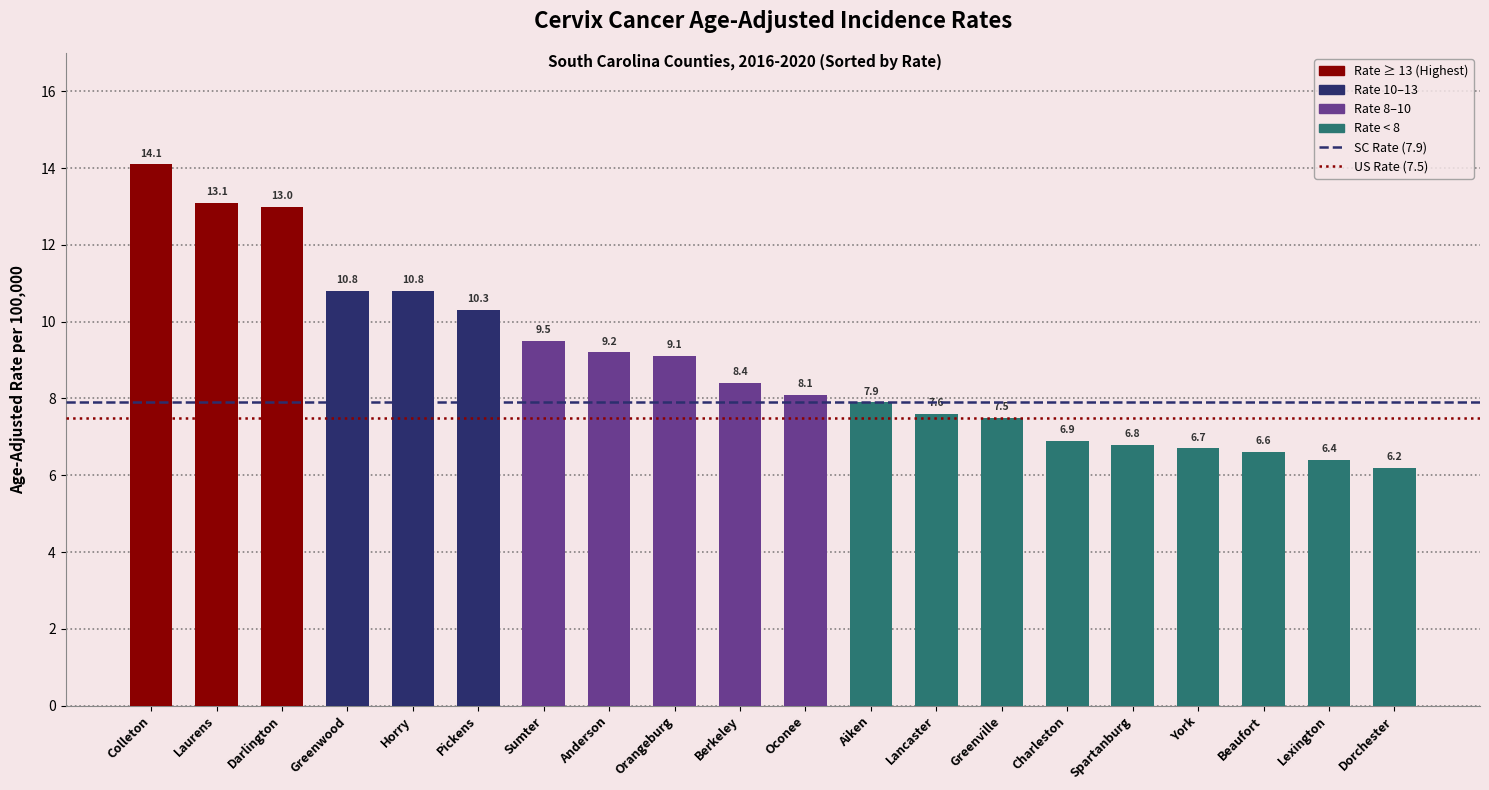

Reading right to left, list all the values displayed in this chart.

6.2	6.4	6.6	6.7	6.8	6.9	7.5	7.6	7.9	8.1	8.4	9.1	9.2	9.5	10.3	10.8	10.8	13.0	13.1	14.1